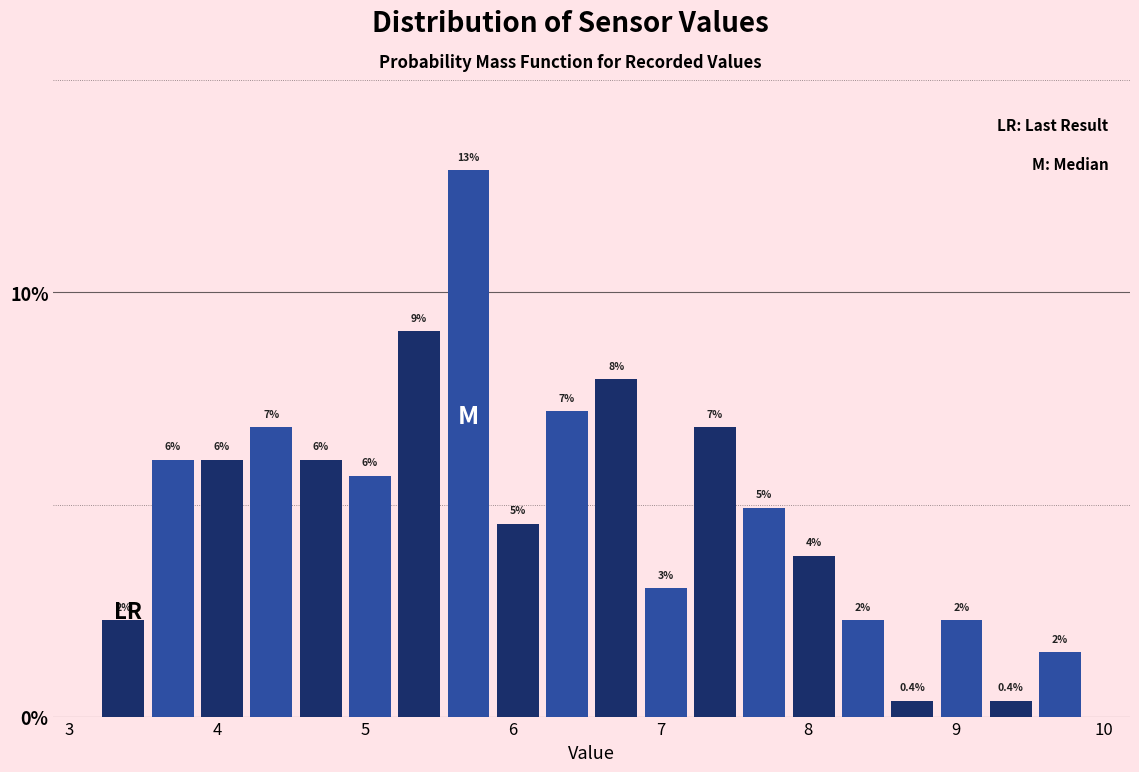

Read against the x-axis, roughly where is the centre of the tallest bar?

5.7